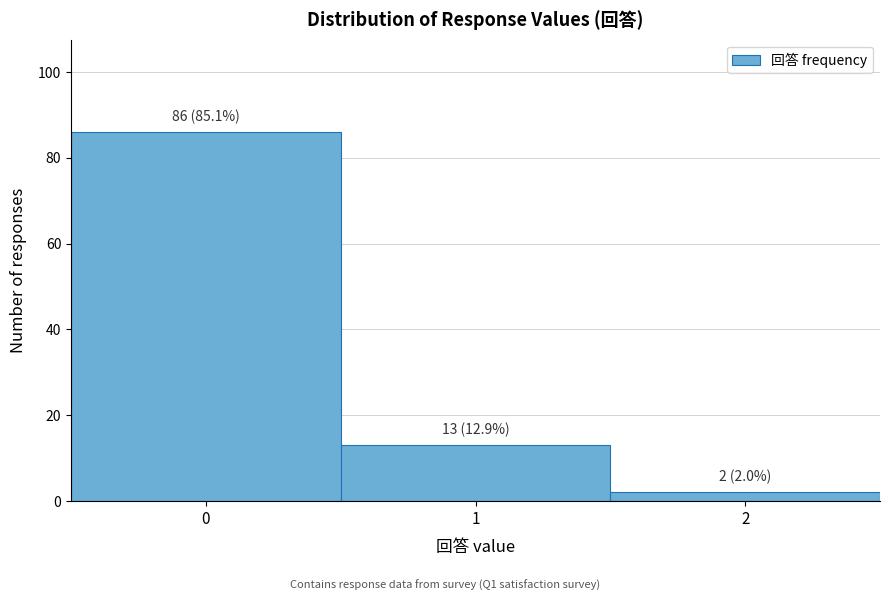

Which range on the x-axis has the tallest bar?

-0.5 to 0.5